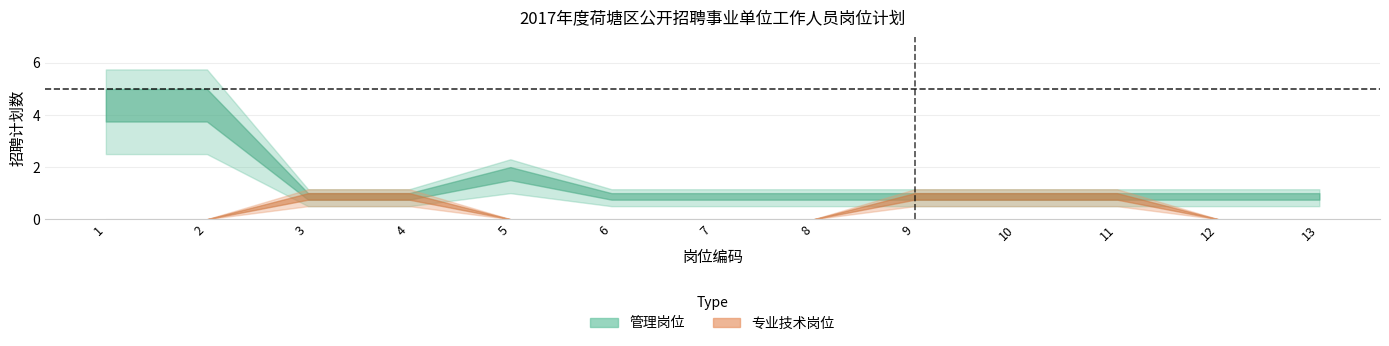

True or false: 管理岗位 and 专业技术岗位 cross at least once.

False